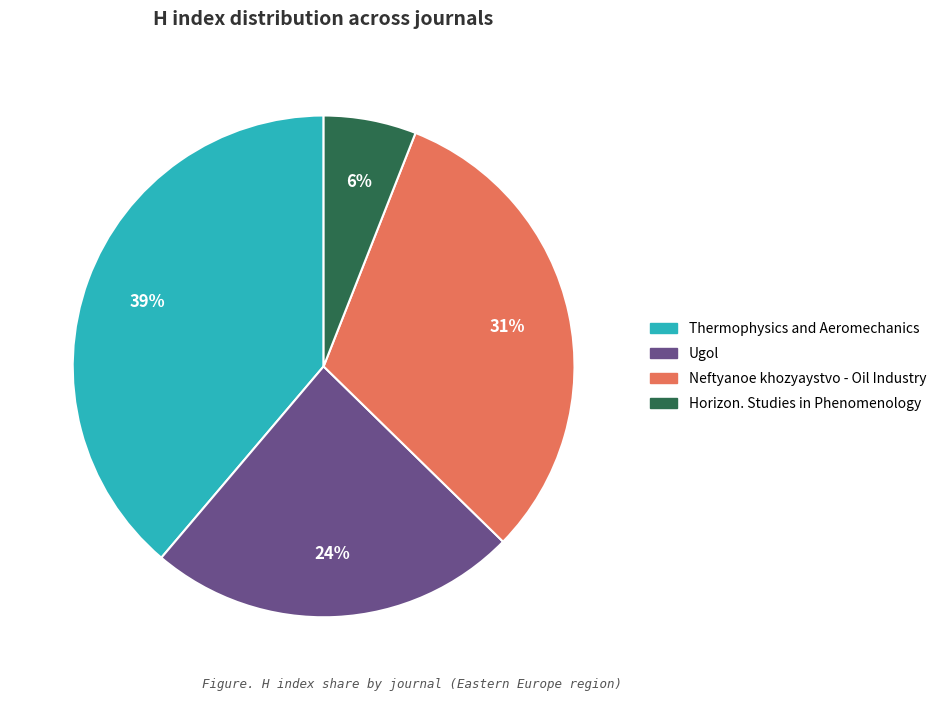

Rank the categories by value from lowest to highest.

Horizon. Studies in Phenomenology, Ugol, Neftyanoe khozyaystvo - Oil Industry, Thermophysics and Aeromechanics